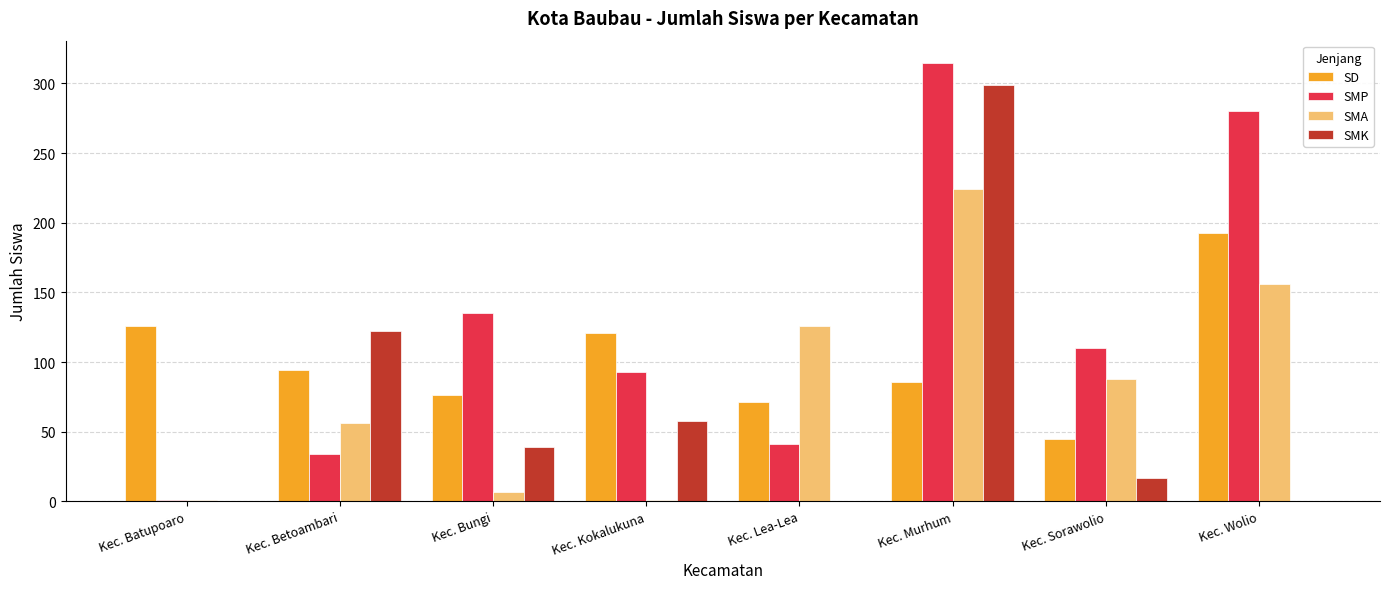

What is the sum of the SMA values at Kec. Wolio and Kec. Betoambari?

212